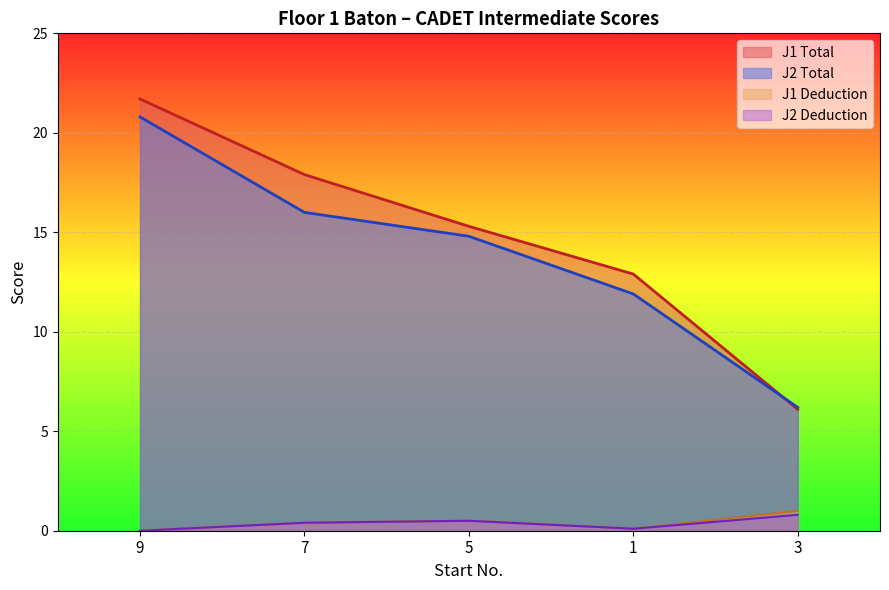

At which label does J1 Deduction reach its minimum?

9